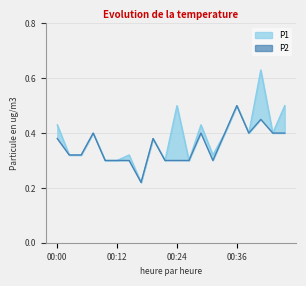

What is the value of the P1 point at the 10th from the left?

0.3